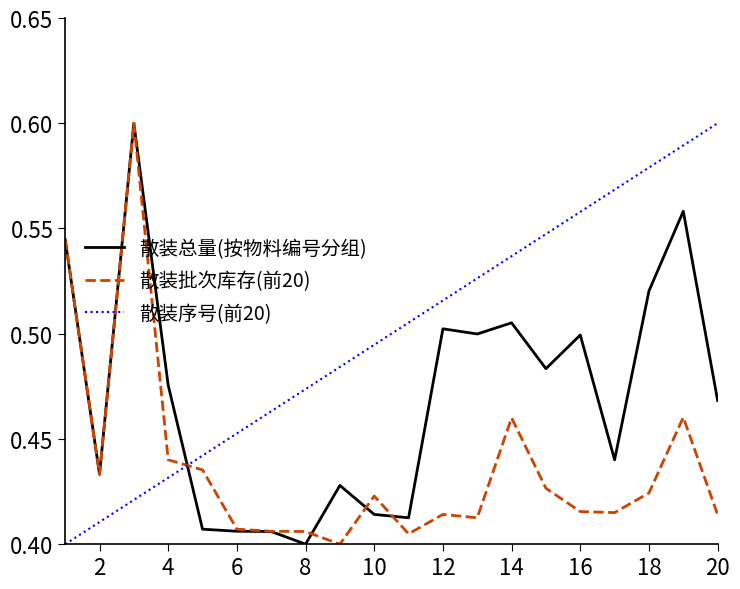

Which series has the largest total across all categories?

散装序号(前20)